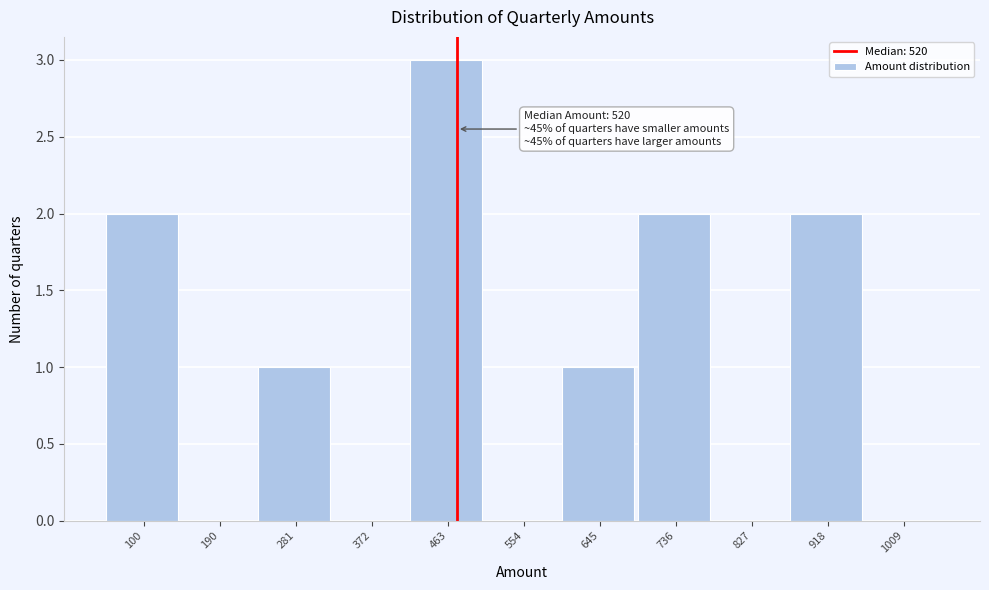

Reading left to right, list all the values displayed in this chart.

100=2	190=0	281=1	372=0	463=3	554=0	645=1	736=2	827=0	918=2	1009=0